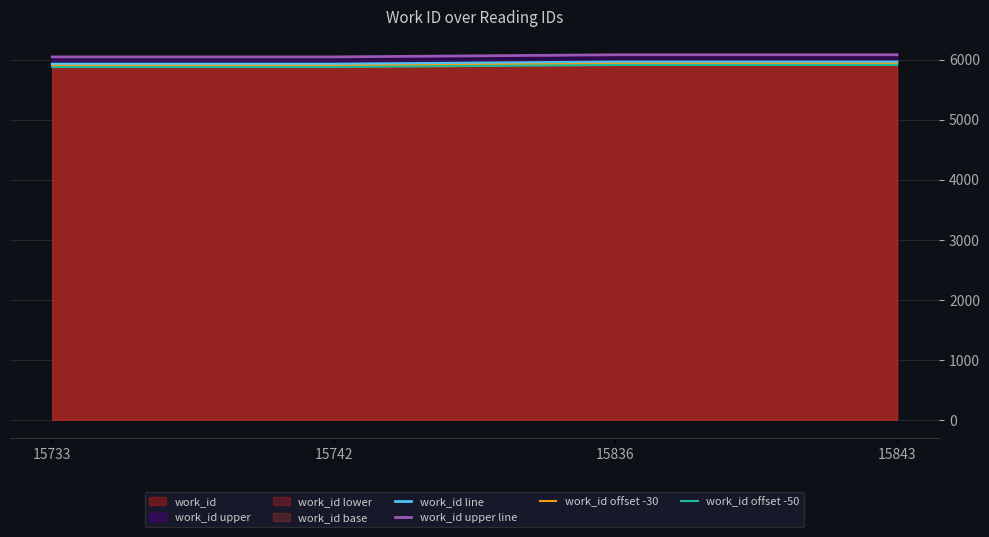

What is the maximum value for work_id offset -50?

5910.0